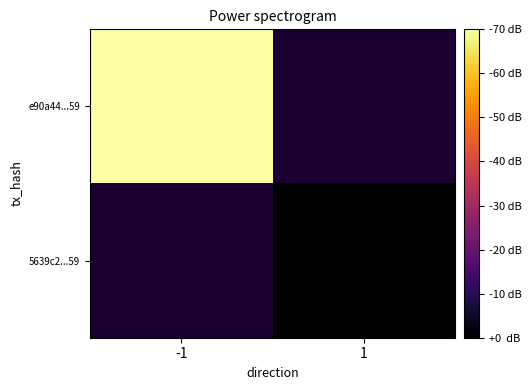

How many categories are shown in the chart?

2